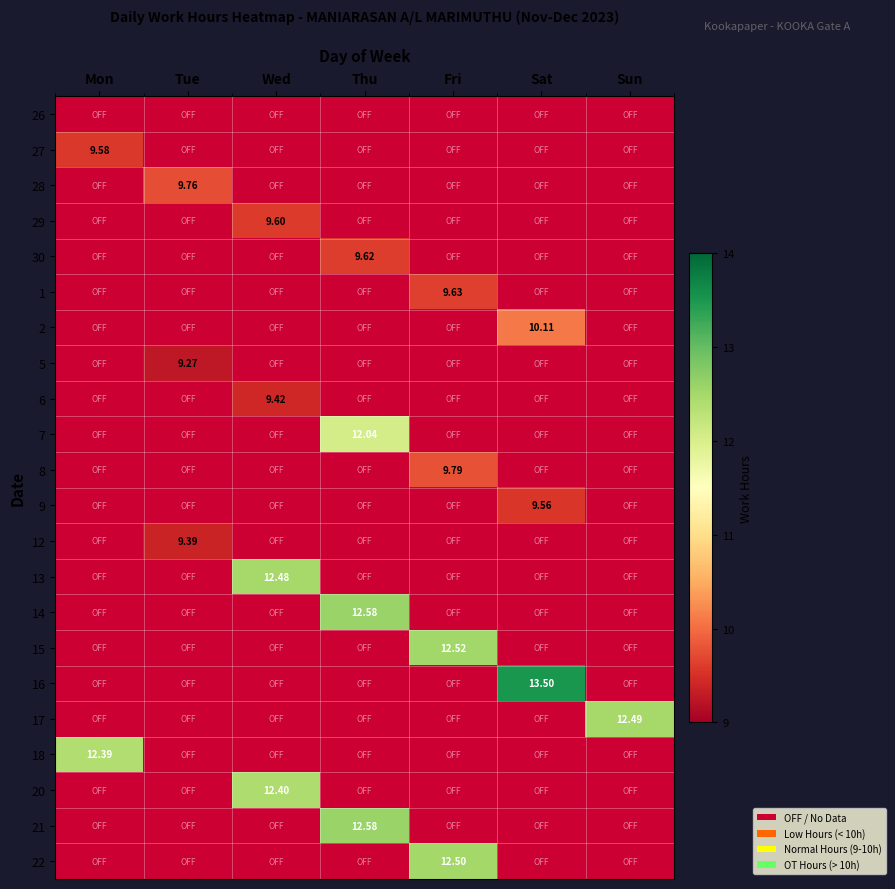

Count the number of categories in the chart.

7